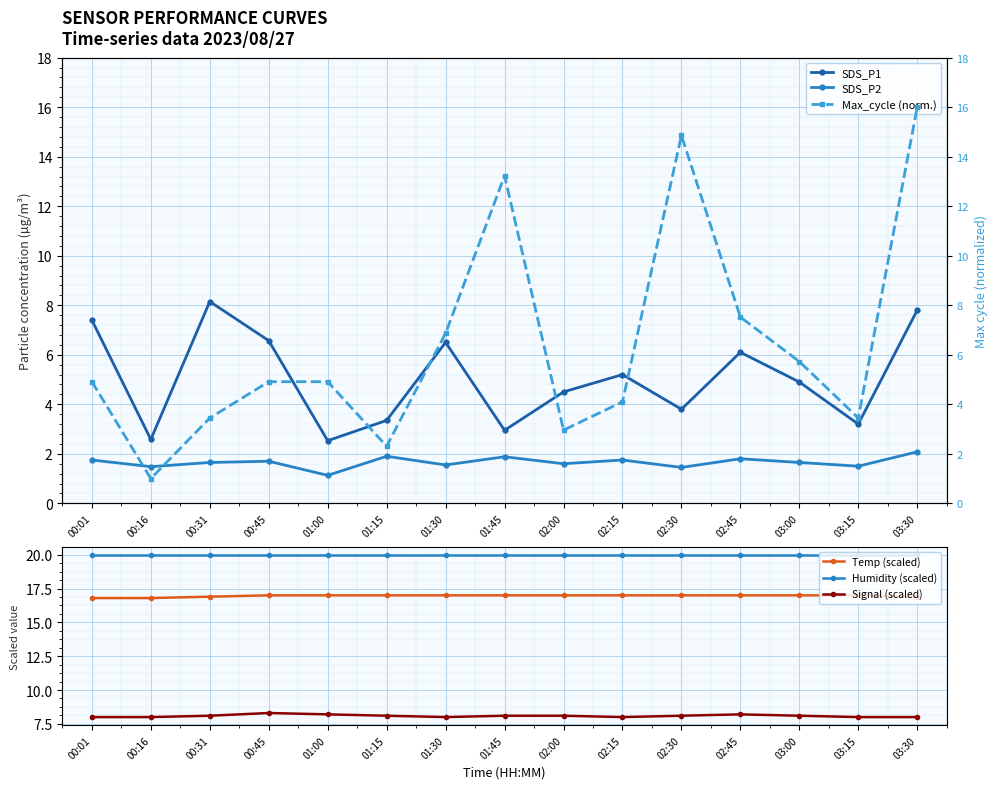

True or false: Signal (scaled) and Max_cycle (norm.) intersect in this chart.

True